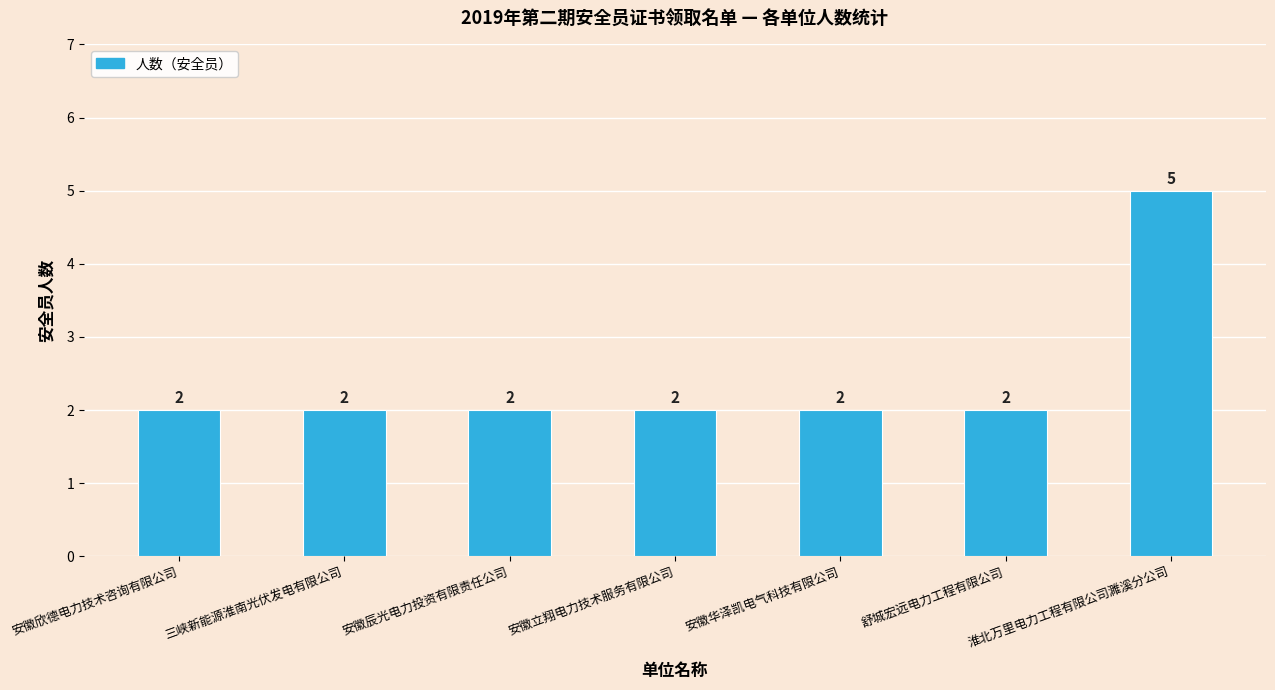

What position from the left is 安徽华泽凯电气科技有限公司?

5